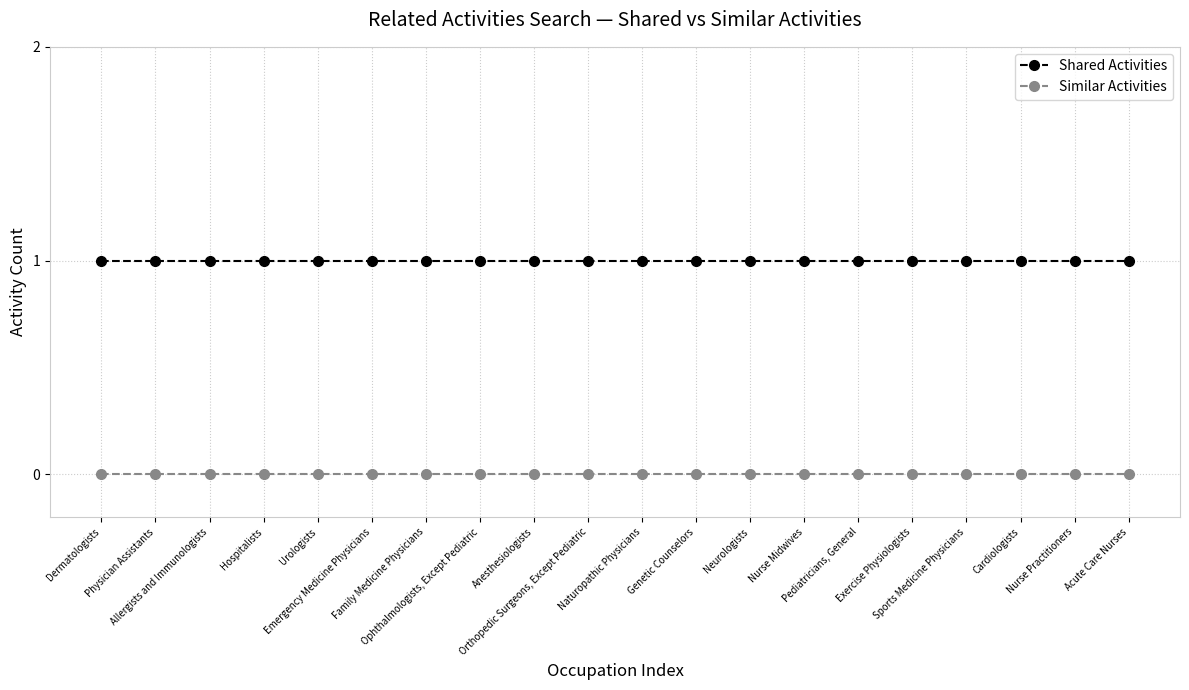

What position from the right is Naturopathic Physicians?

10